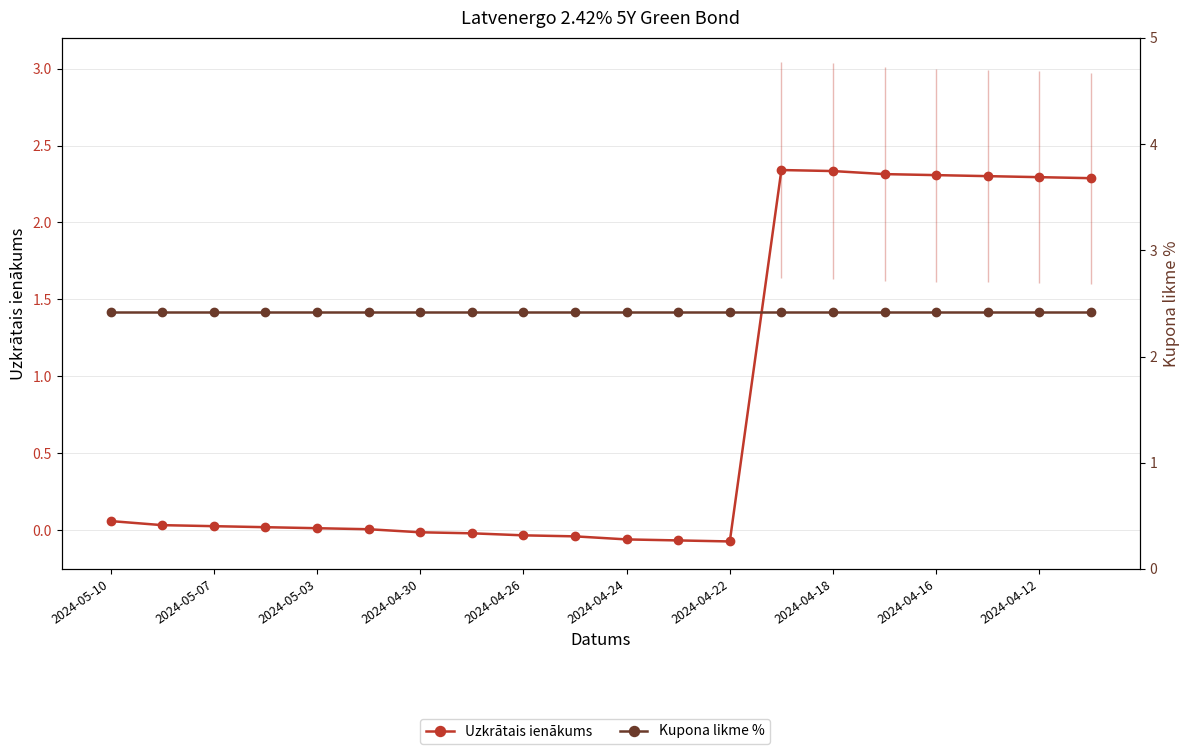

What is the greatest value displayed?

2.4